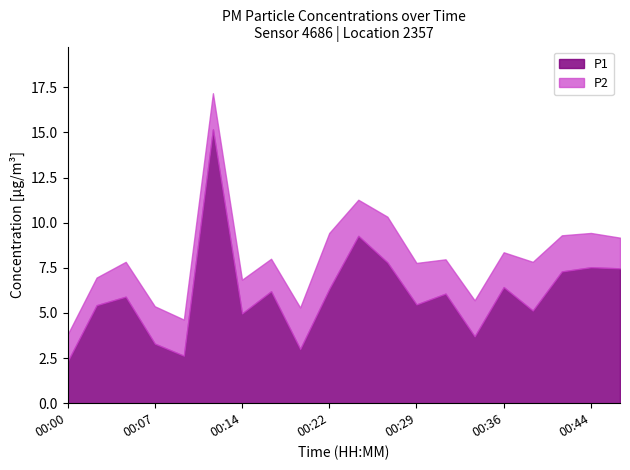

True or false: P2 and P1 intersect in this chart.

False